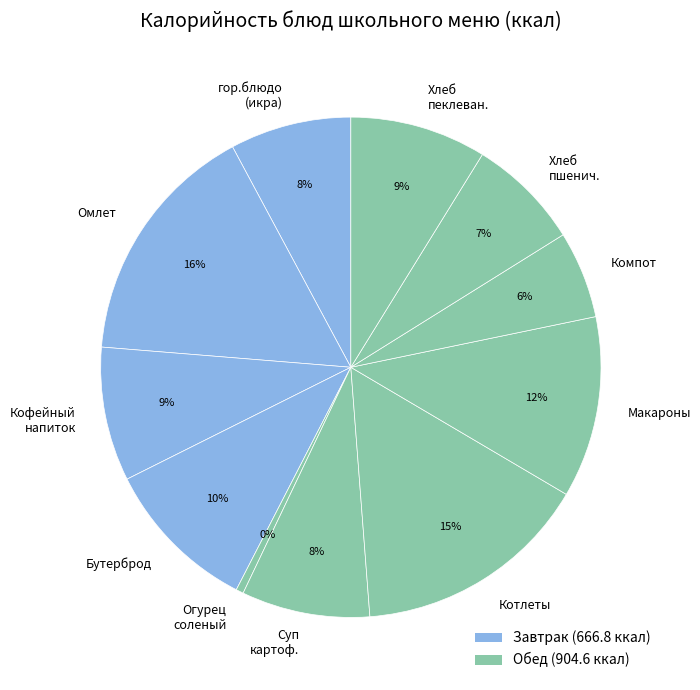

Which category has the smallest portion of the pie?

Огурец соленый